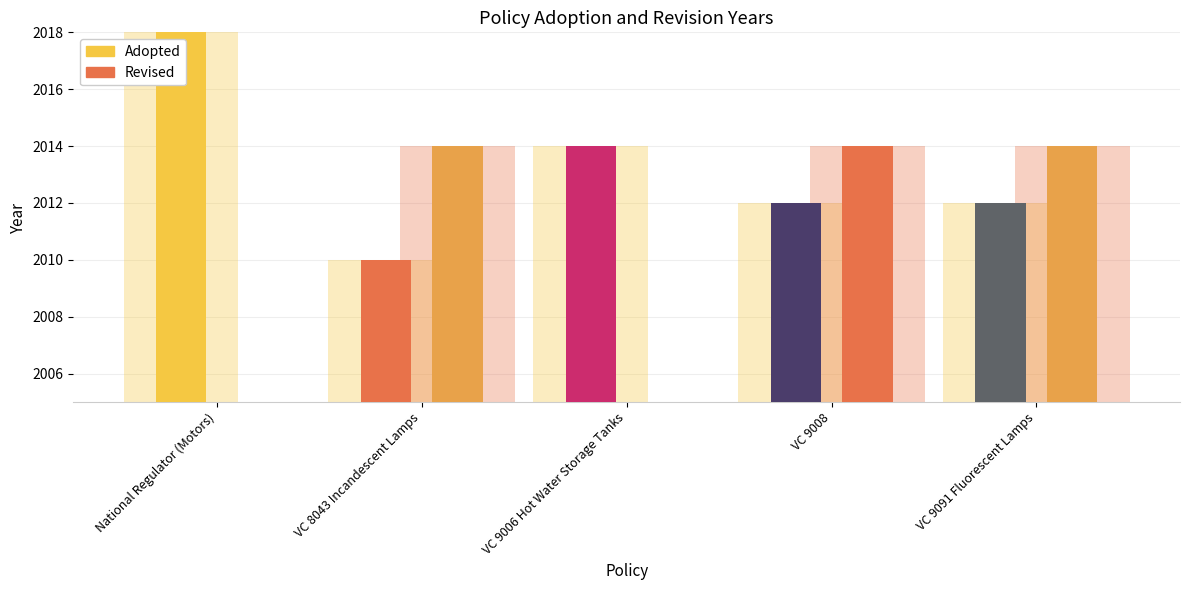

The Adopted series shows 2024 at National Regulator (Motors). True or false?

True